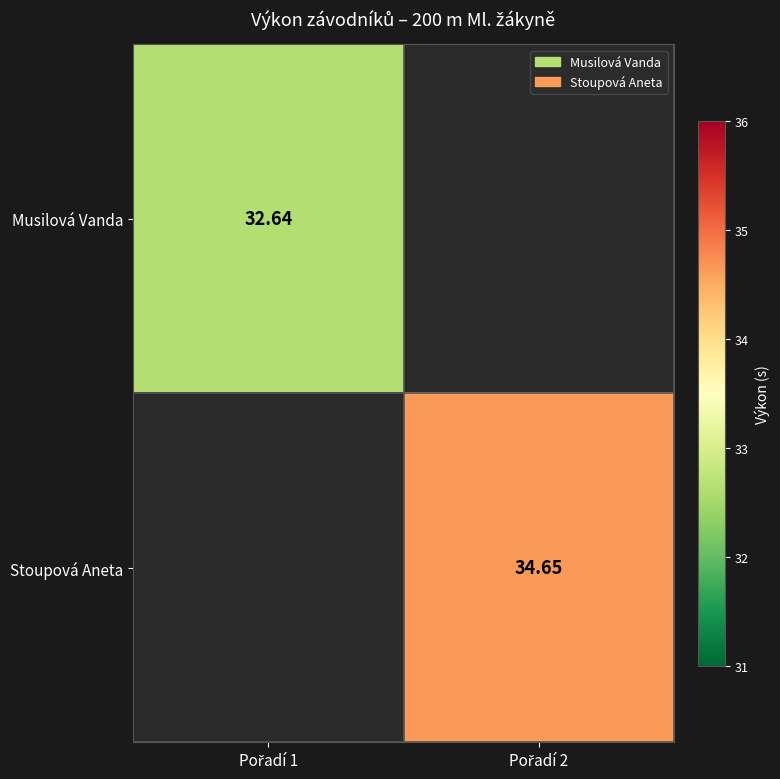

What is the minimum value shown in the chart?

32.6